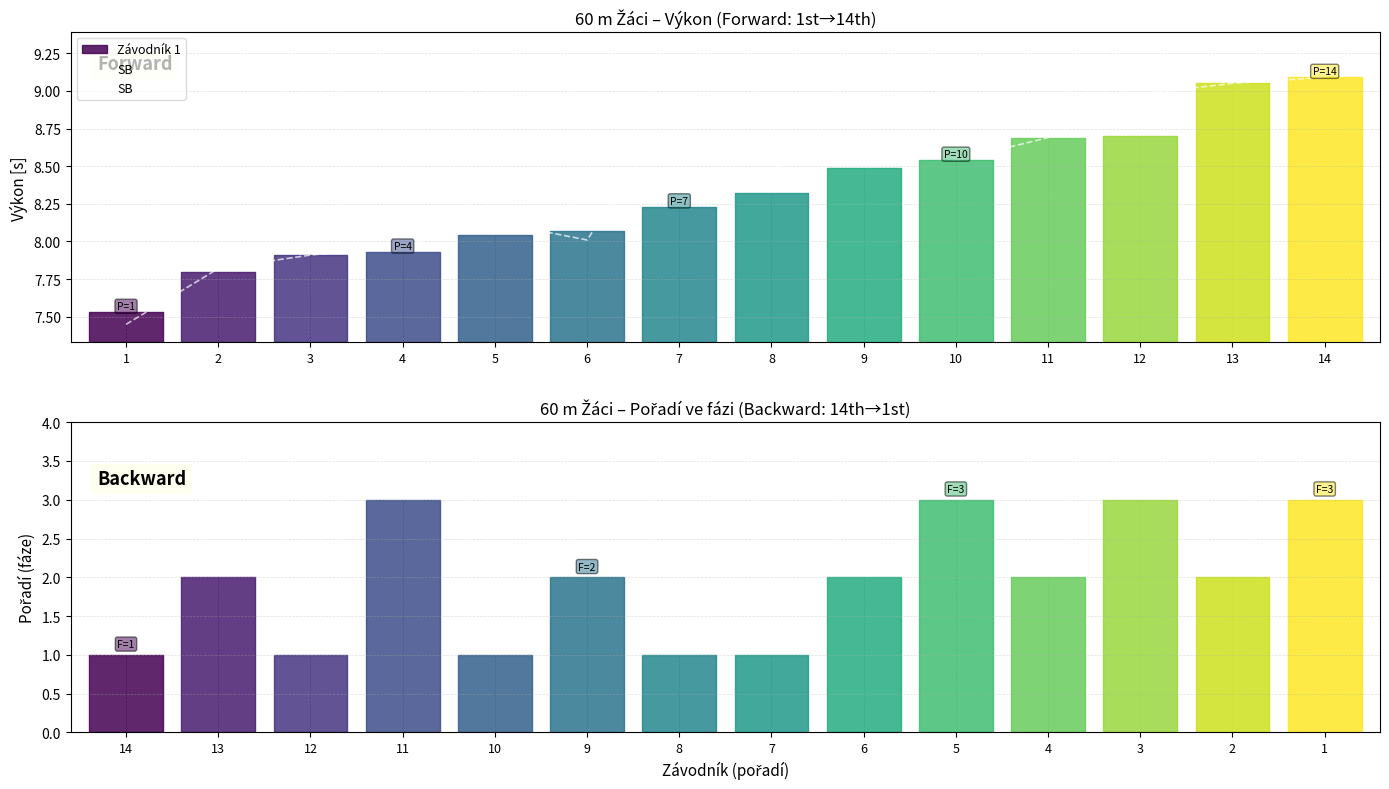

What is the change in value from 11 to 13?

+0.4